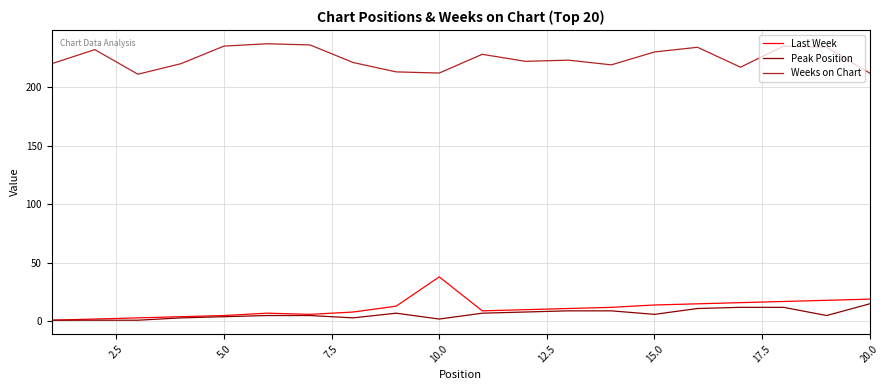

True or false: Peak Position and Weeks on Chart intersect in this chart.

False